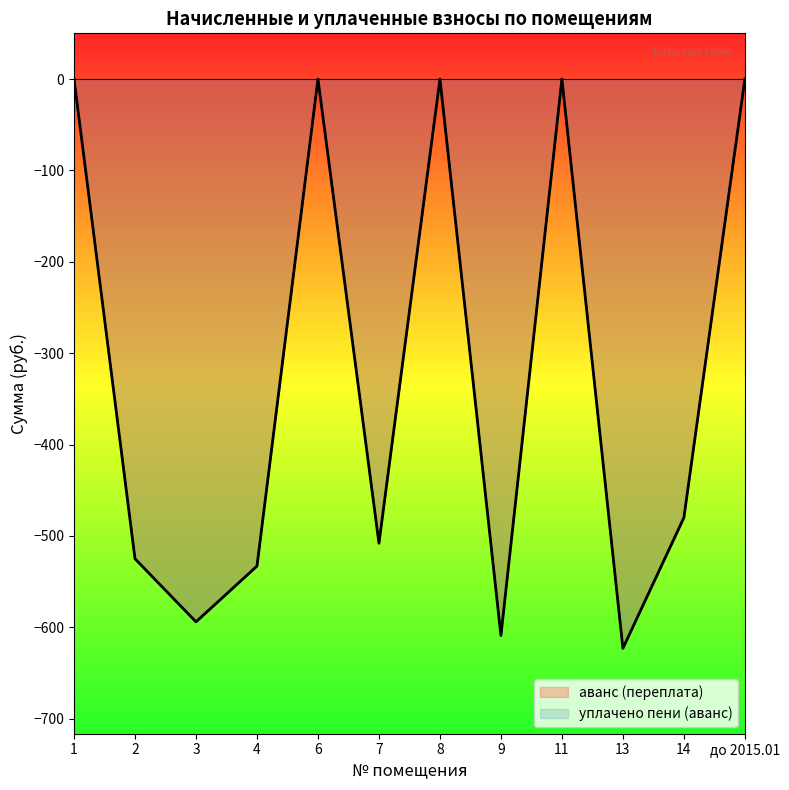

Is the value of уплачено пени (аванс) at до 2015.01 greater than the value of аванс (переплата) at 11?

No